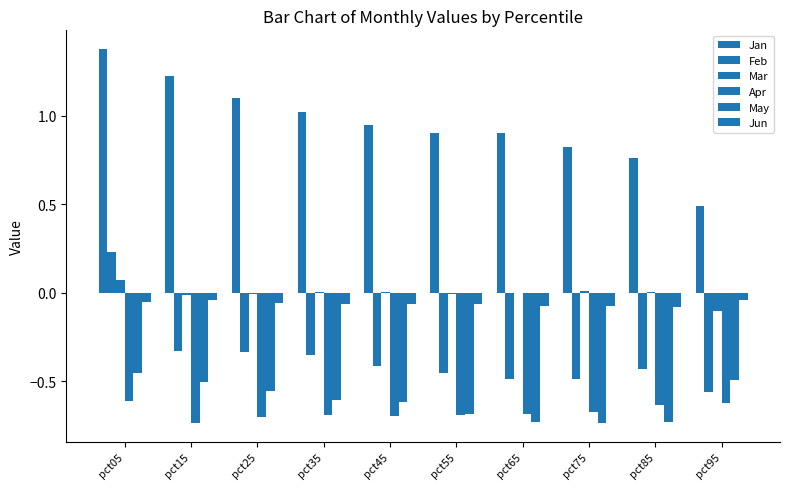

What is the greatest value displayed?

1.4